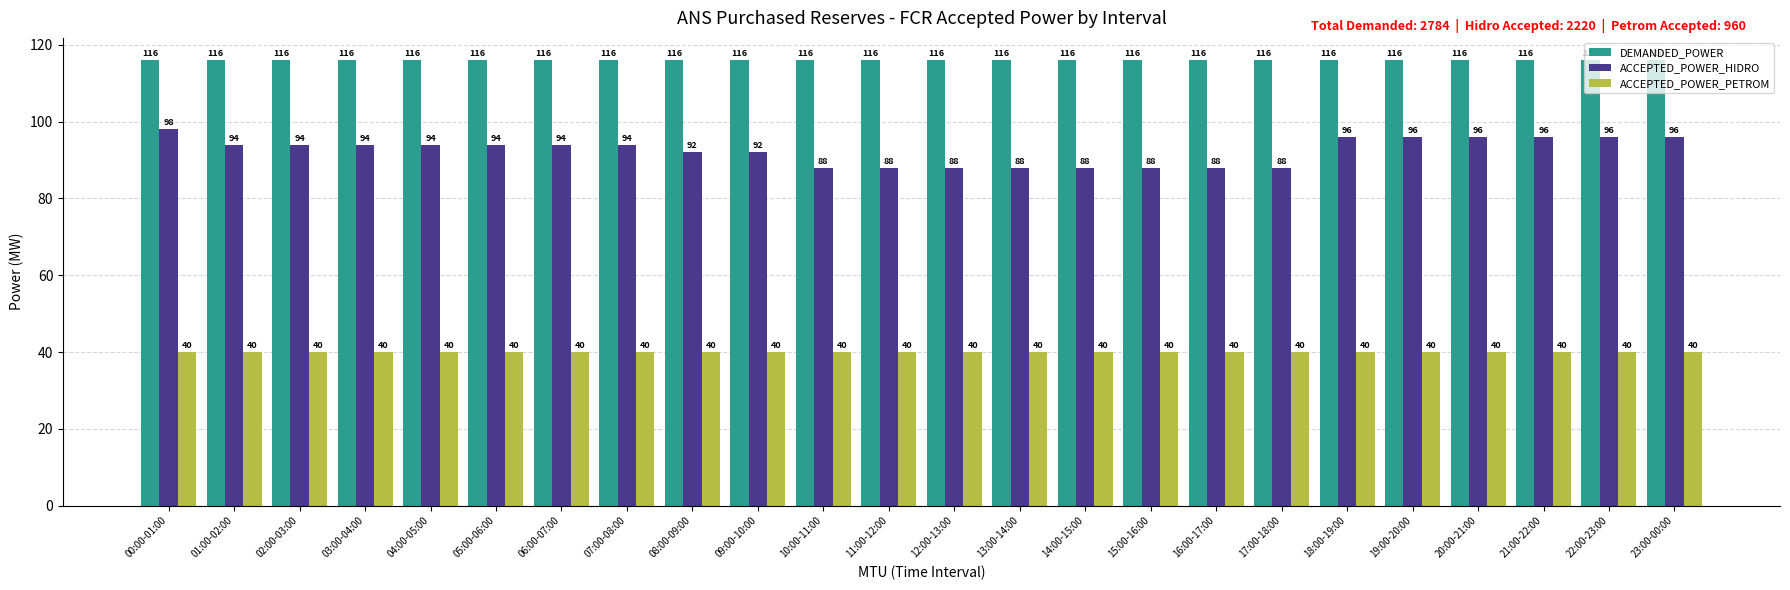

How many groups of bars are there?

24